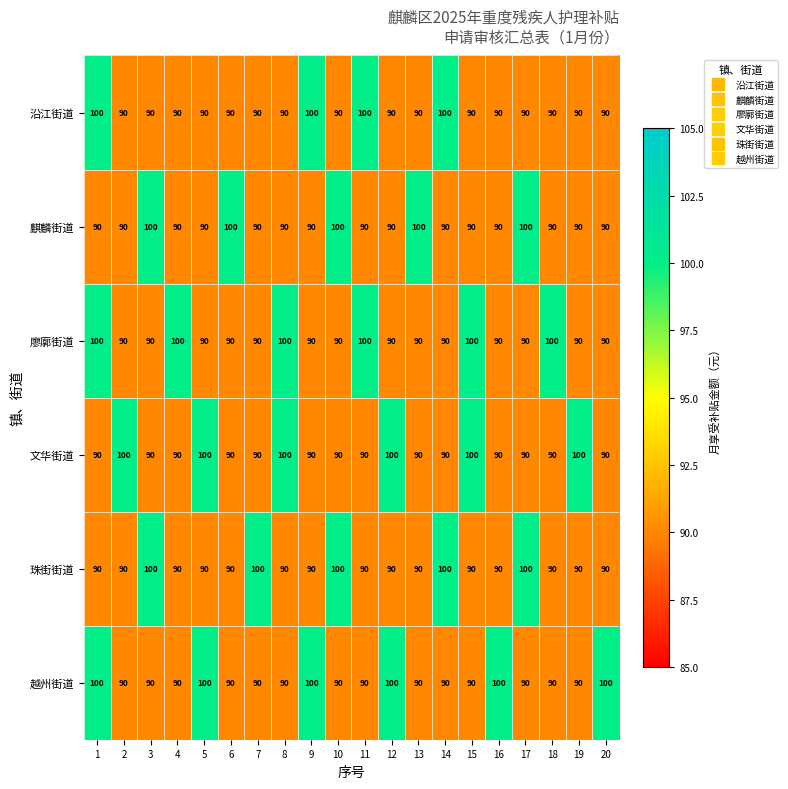

What is the maximum value for 越州街道?

100